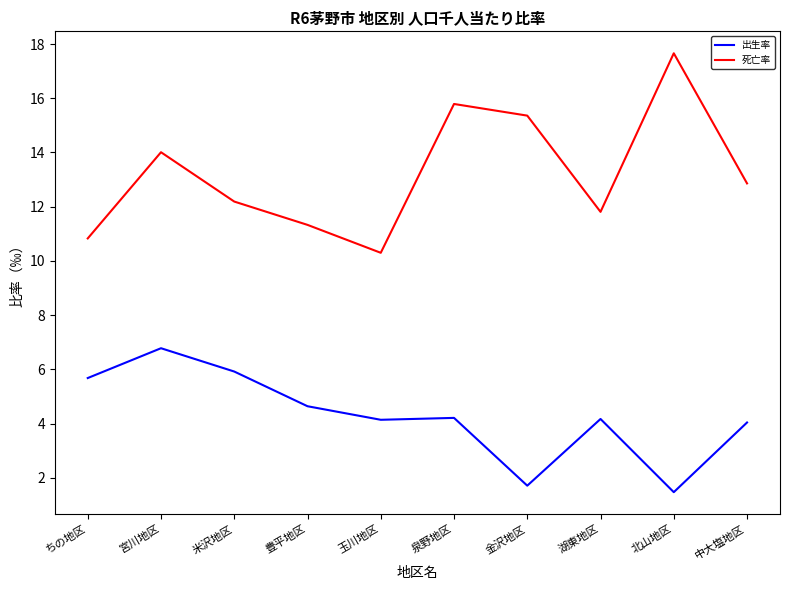

The value of 出生率 at 中大塩地区 is 4.0. True or false?

True